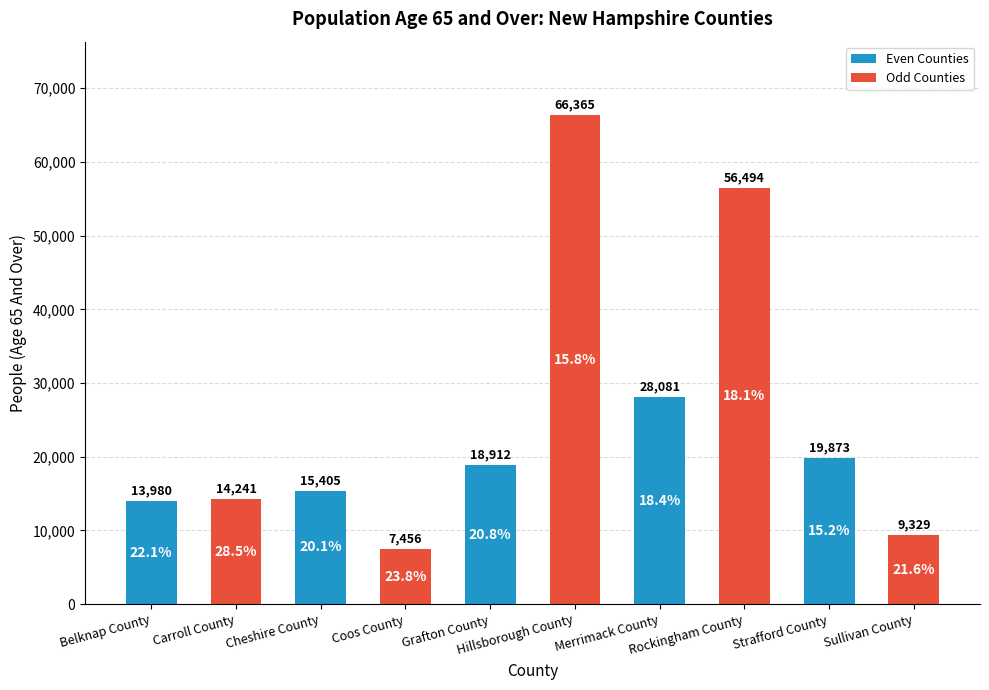

Approximately how many times larger is the value at Merrimack County compared to Strafford County?

1.4